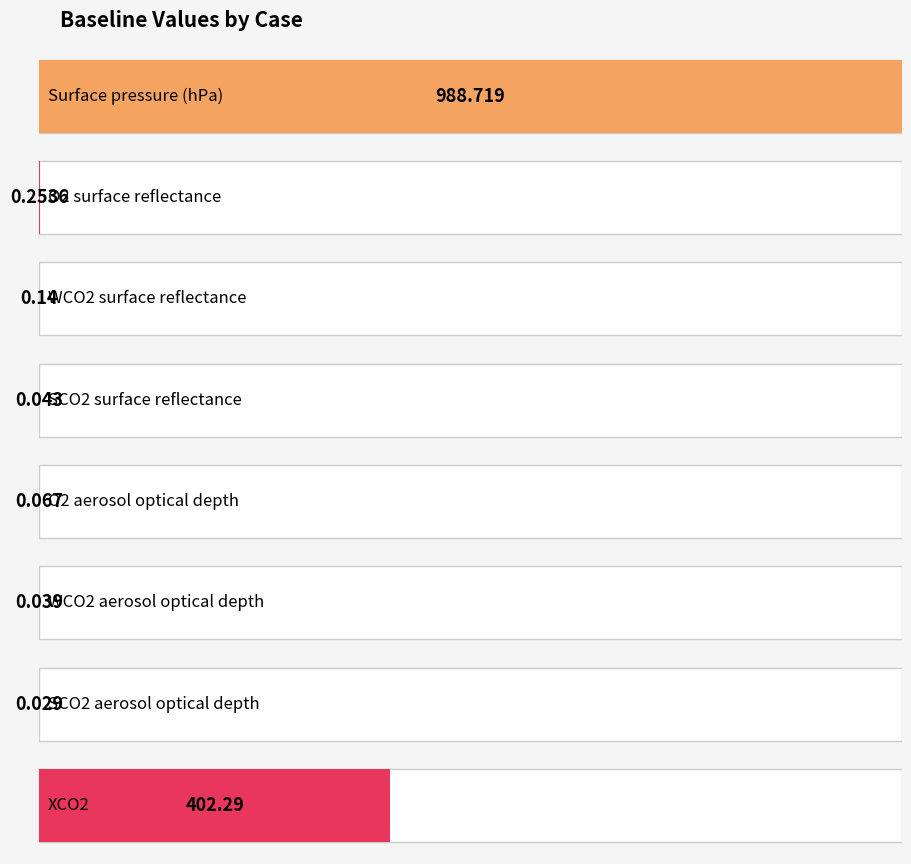

Which has a higher value, XCO2 or SCO2 aerosol optical depth?

XCO2